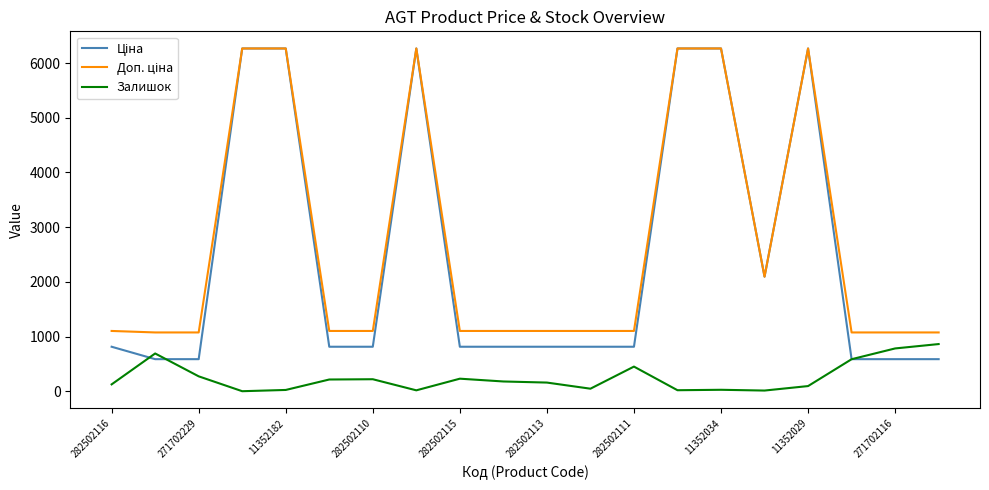

How many lines are shown in the chart?

3